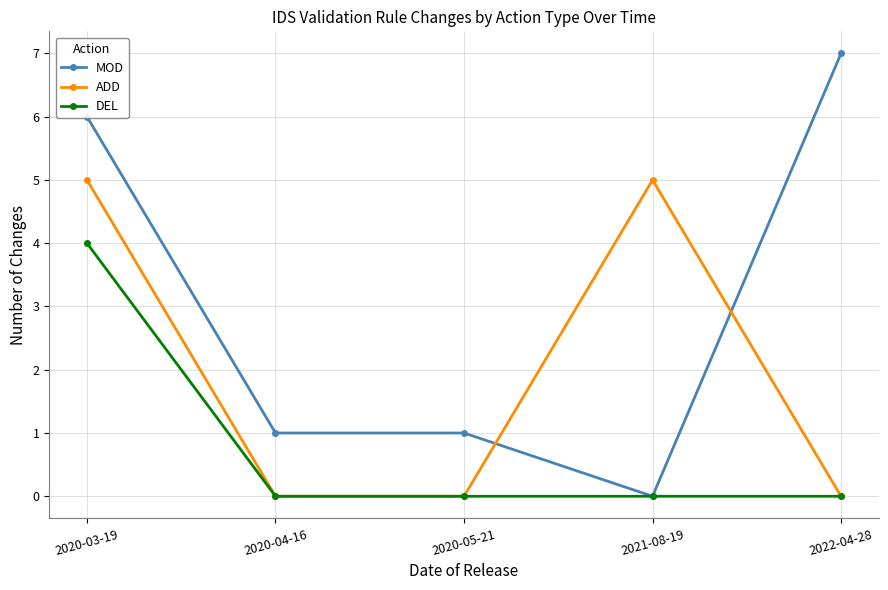

Which label corresponds to the largest value in the chart?

2022-04-28